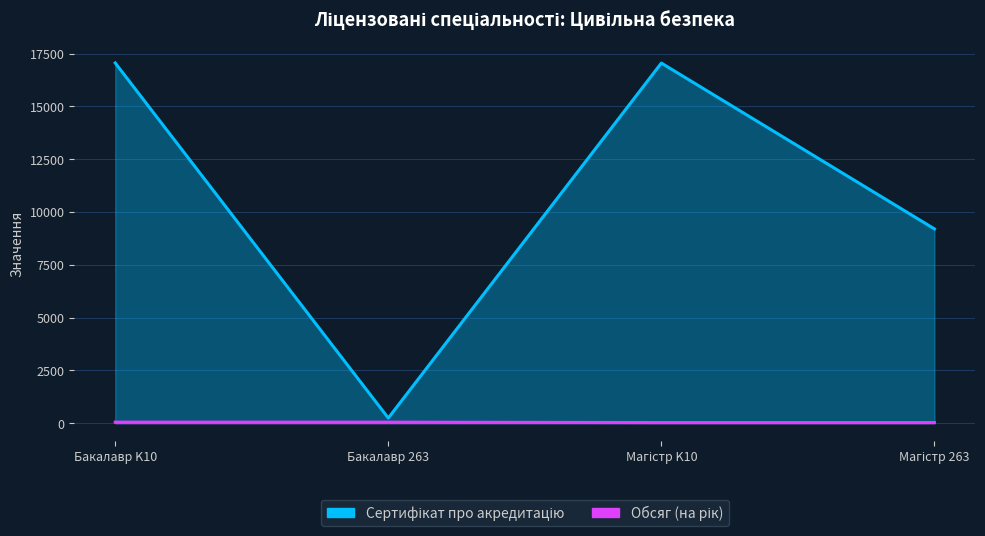

True or false: Сертифікат про акредитацію has more than 2 points higher than both neighbors.

False